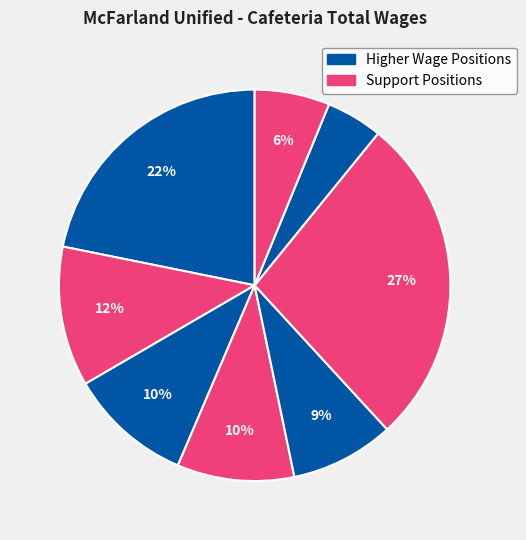

To the nearest percent, what is the difference between the largest and smallest slice percentages?

23%